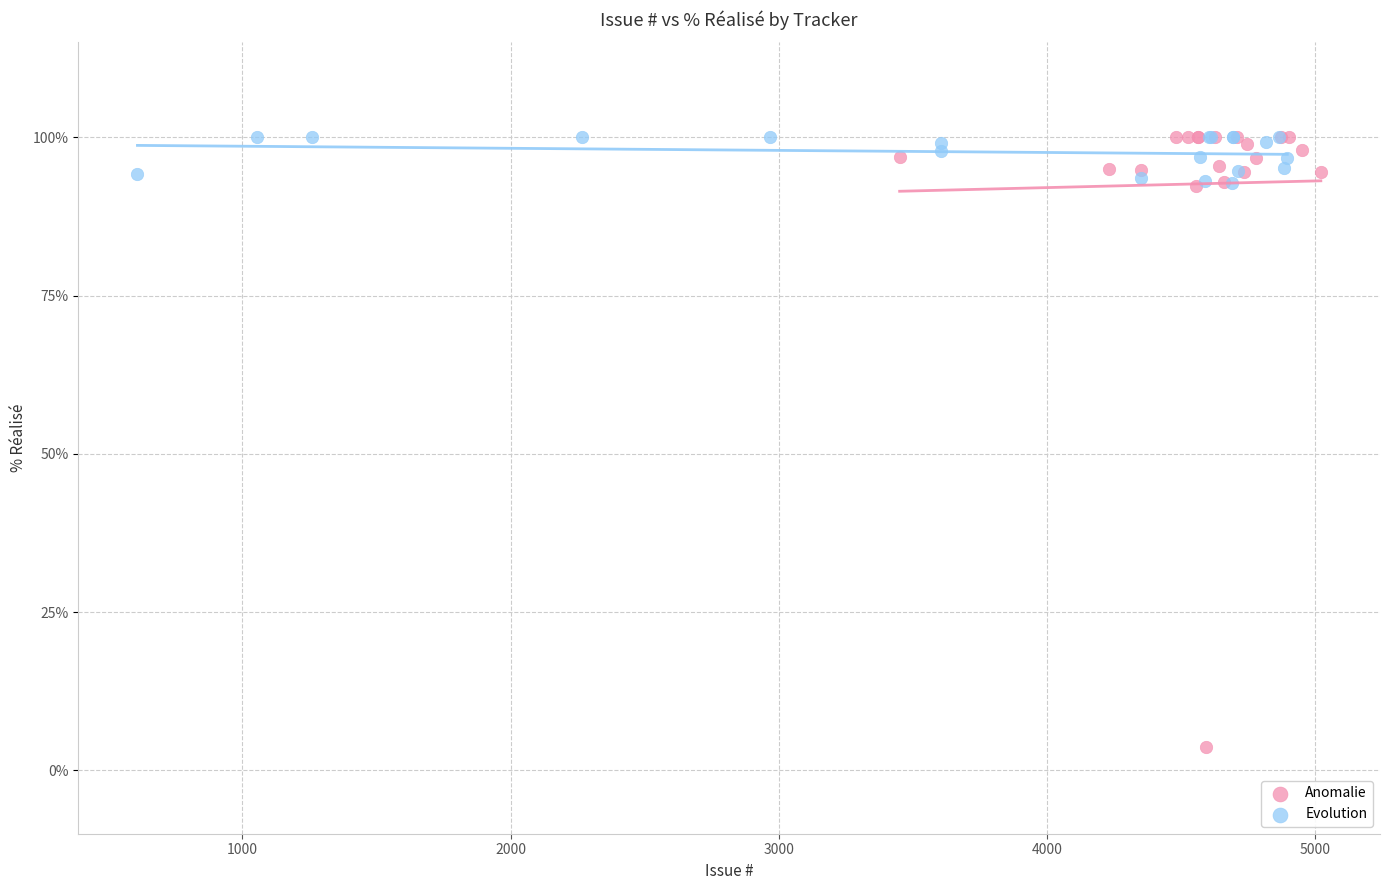

Which series has the widest spread of Y values?

Anomalie